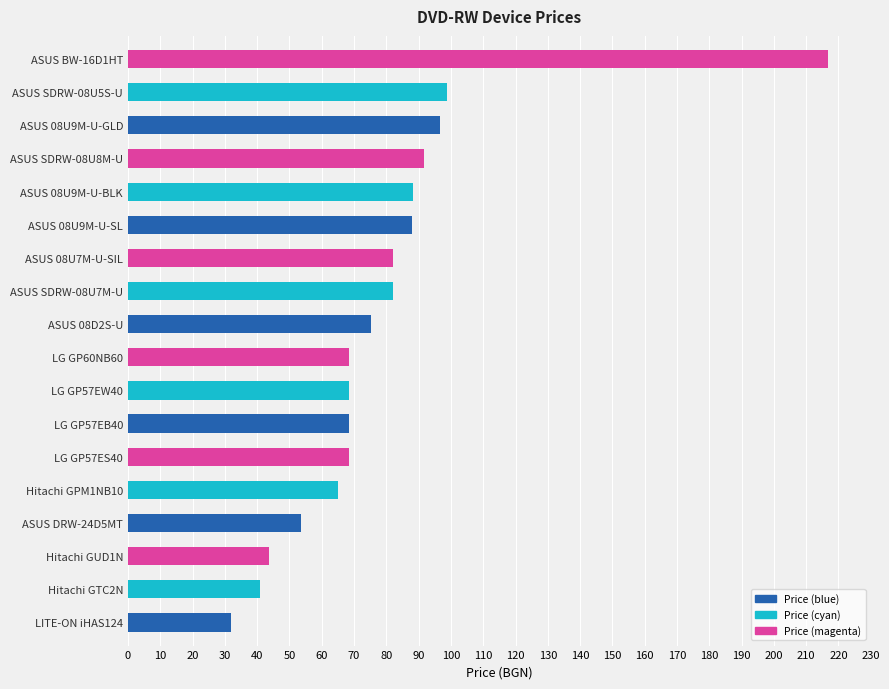

How many bars are there in total?

18